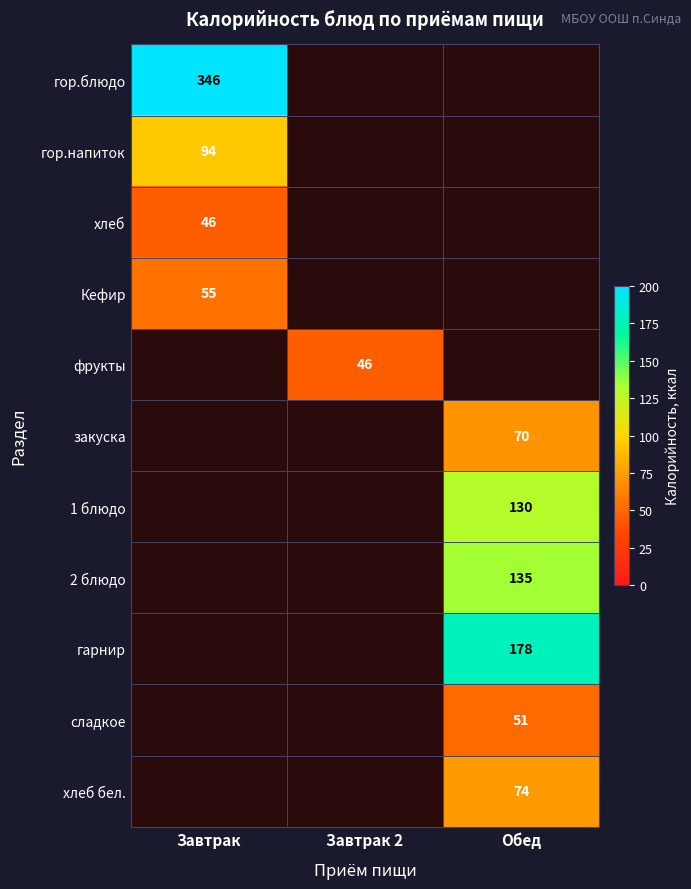

At how many categories does at least one series exceed 93?

2